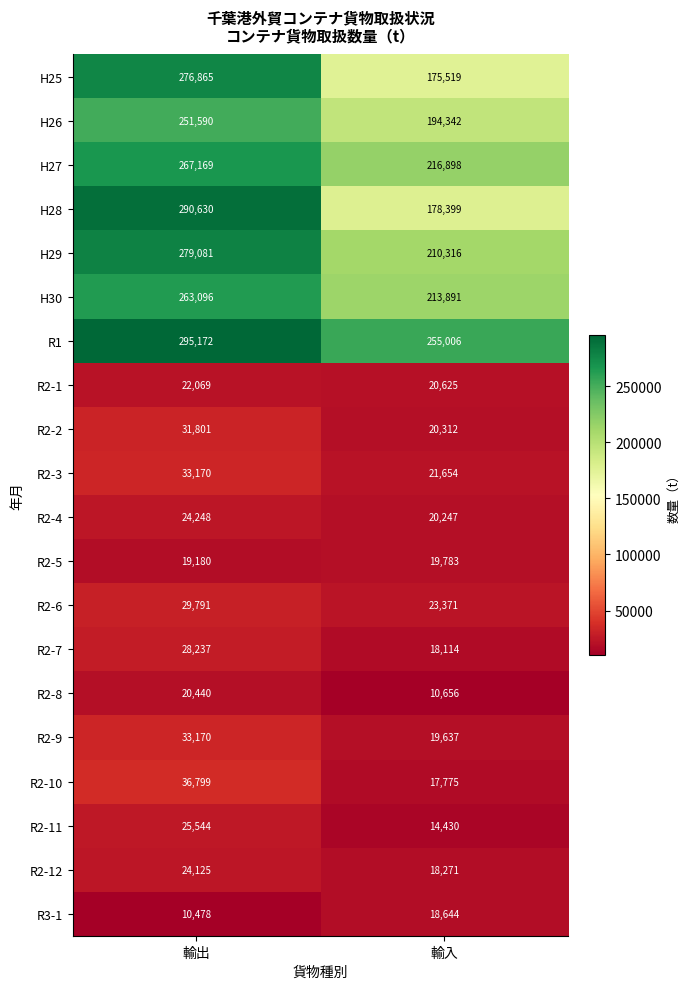

Which series has the largest total across all categories?

R1